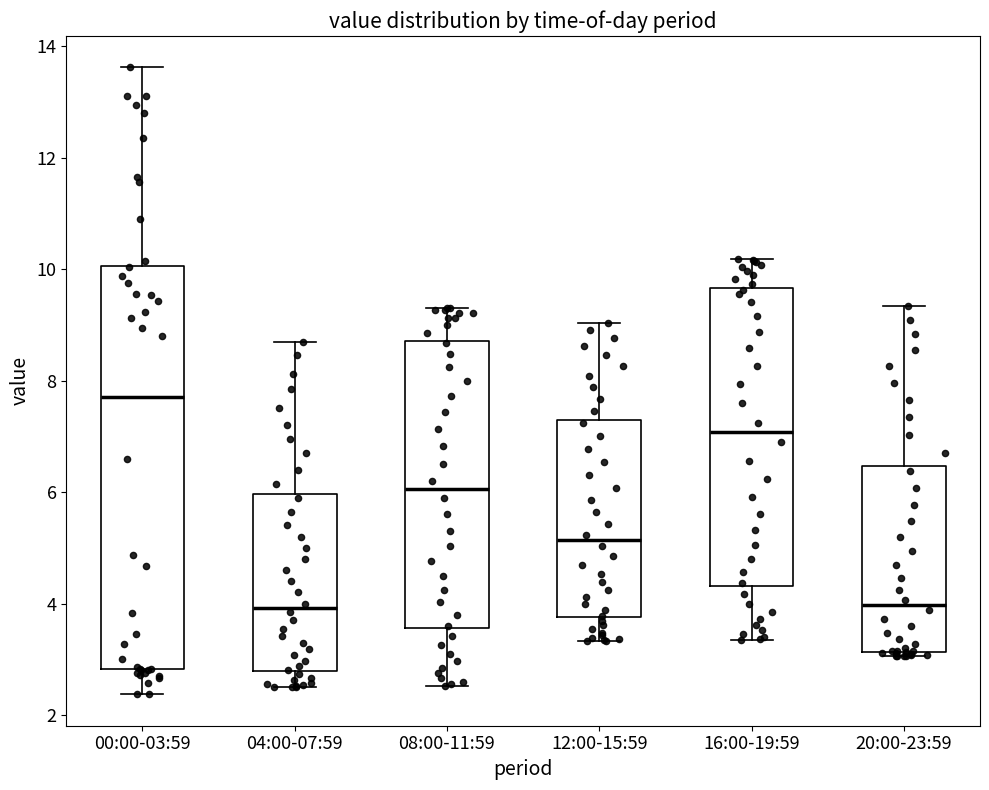

Reading left to right, read every box against the y-axis: the position of its median line, the range the box covers, and the ends of its whiskers. The values are not printed on the chart, so give them approximately, as read against the axis.

00:00-03:59: median 7.8, box 2.8 to 10.0, whiskers 2.4 to 13.6
04:00-07:59: median 4.0, box 2.8 to 6.0, whiskers 2.6 to 8.8
08:00-11:59: median 6.0, box 3.6 to 8.8, whiskers 2.6 to 9.4
12:00-15:59: median 5.2, box 3.8 to 7.2, whiskers 3.4 to 9.0
16:00-19:59: median 7.0, box 4.4 to 9.6, whiskers 3.4 to 10.2
20:00-23:59: median 4.0, box 3.2 to 6.4, whiskers 3.0 to 9.4